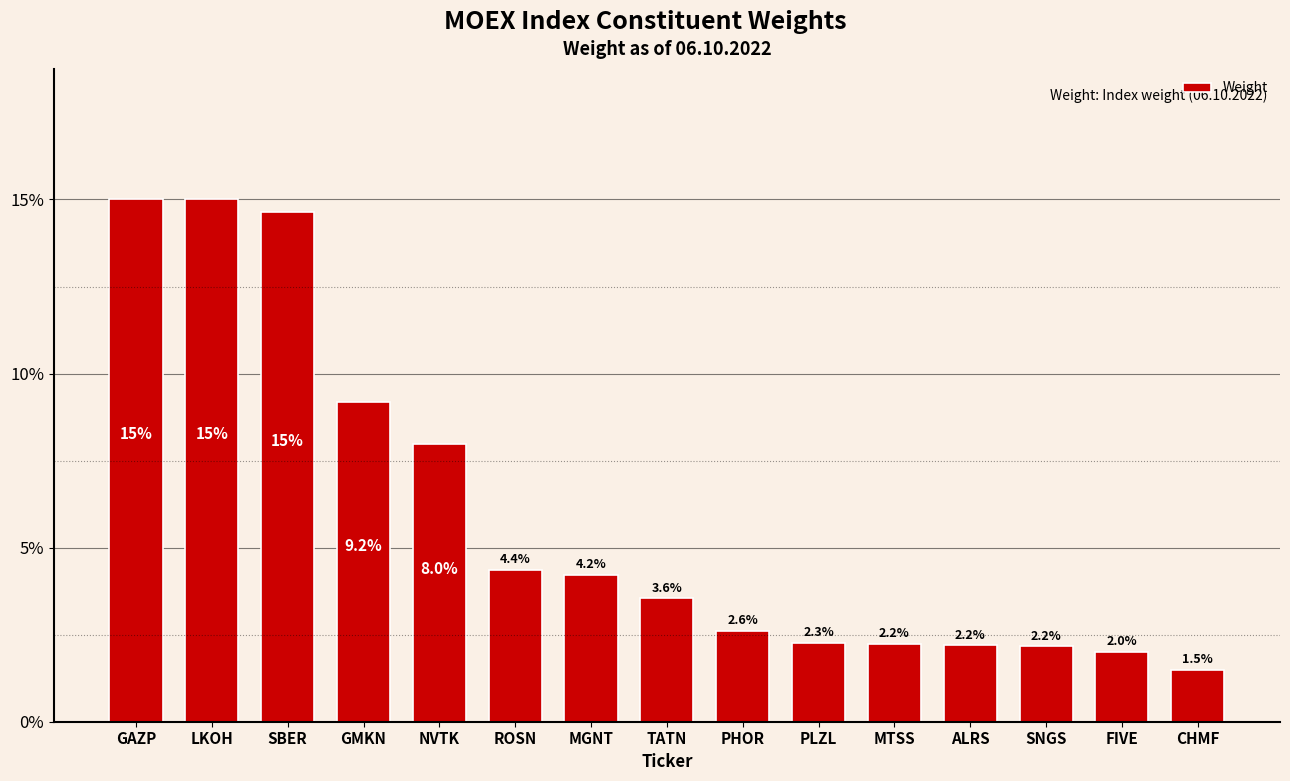

Are the bars horizontal?

No